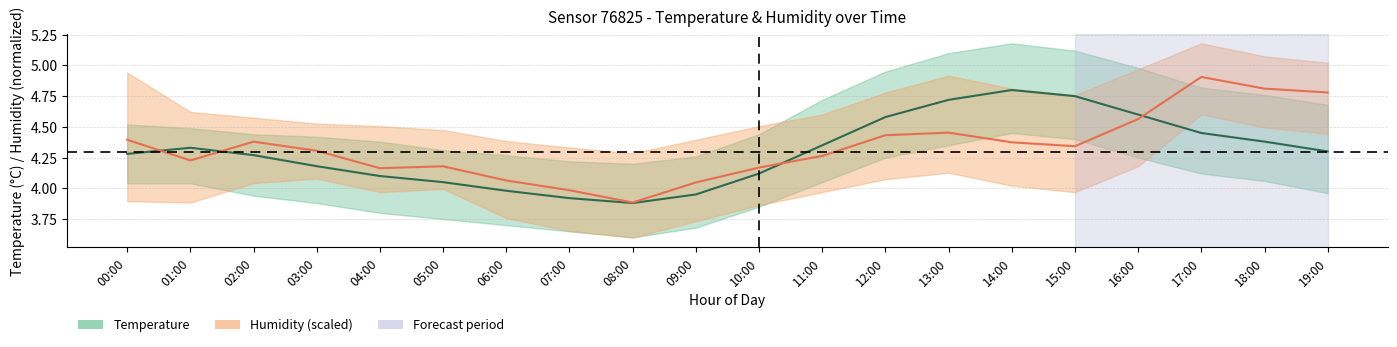

Reading right to left, transcribe all the data shown in this chart.

temperature: 19:00=4.3	18:00=4.4	17:00=4.5	16:00=4.6	15:00=4.8	14:00=4.8	13:00=4.7	12:00=4.6	11:00=4.3	10:00=4.1	09:00=4.0	08:00=3.9	07:00=3.9	06:00=4.0	05:00=4.0	04:00=4.1	03:00=4.2	02:00=4.3	01:00=4.3	00:00=4.3
humidity: 19:00=4.8	18:00=4.8	17:00=4.9	16:00=4.6	15:00=4.3	14:00=4.4	13:00=4.5	12:00=4.4	11:00=4.3	10:00=4.2	09:00=4.0	08:00=3.9	07:00=4.0	06:00=4.1	05:00=4.2	04:00=4.2	03:00=4.3	02:00=4.4	01:00=4.2	00:00=4.4